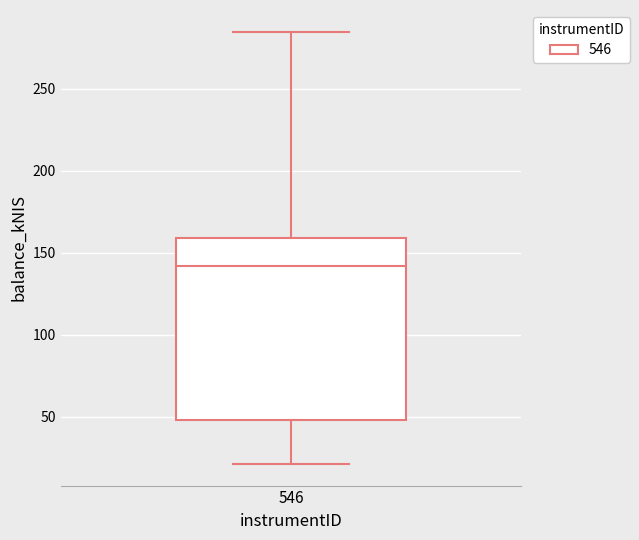

Read this box plot against the y-axis: the position of the median line, the range covered by the box, and the ends of both whiskers. The values are not printed on the chart, so give them approximately, as read against the axis.

median 140, box 50 to 160, whiskers 20 to 285